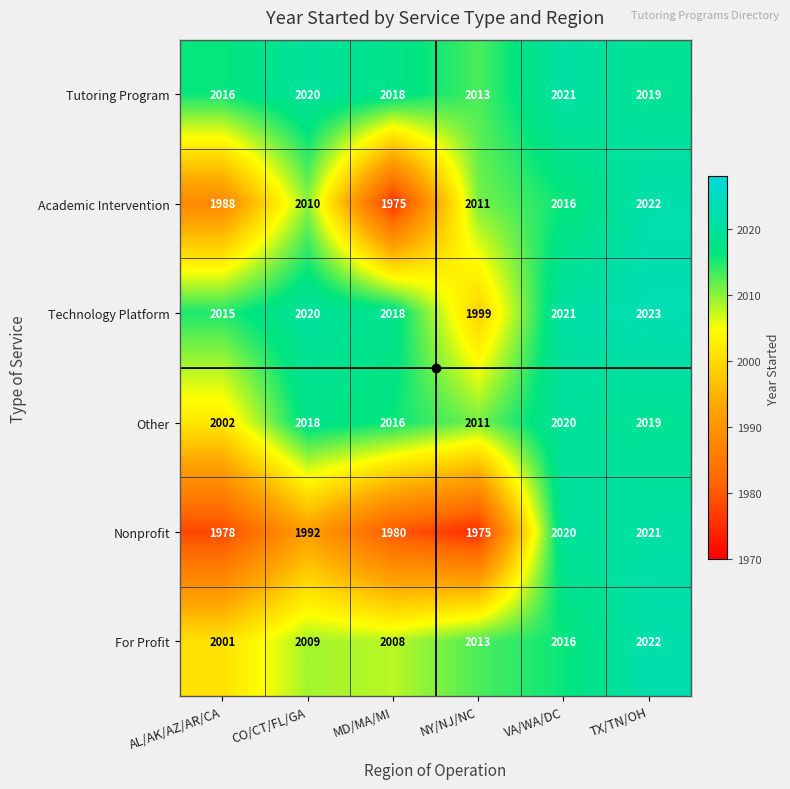

Is it true that For Profit equals 543 at TX/TN/OH?

False